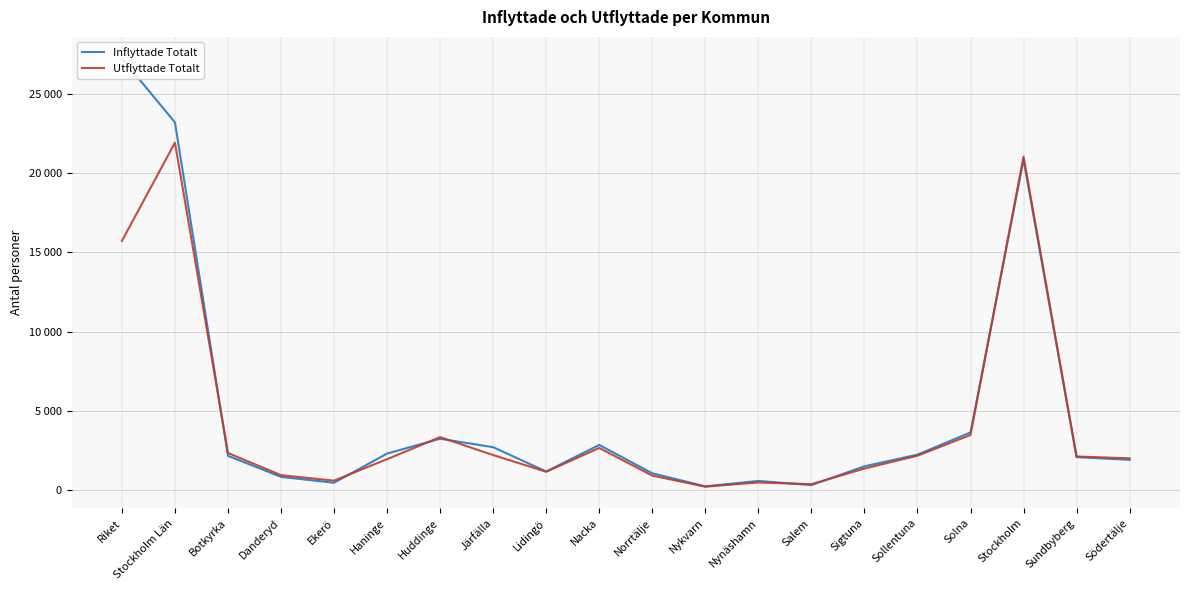

Reading left to right, transcribe all the data shown in this chart.

Inflyttade Totalt: 27233	23192	2157	831	458	2301	3235	2702	1169	2844	1057	234	573	313	1497	2233	3632	20842	2076	1905
Utflyttade Totalt: 15711	21914	2335	938	593	1949	3335	2205	1153	2654	911	209	479	367	1355	2164	3473	21034	2116	1999